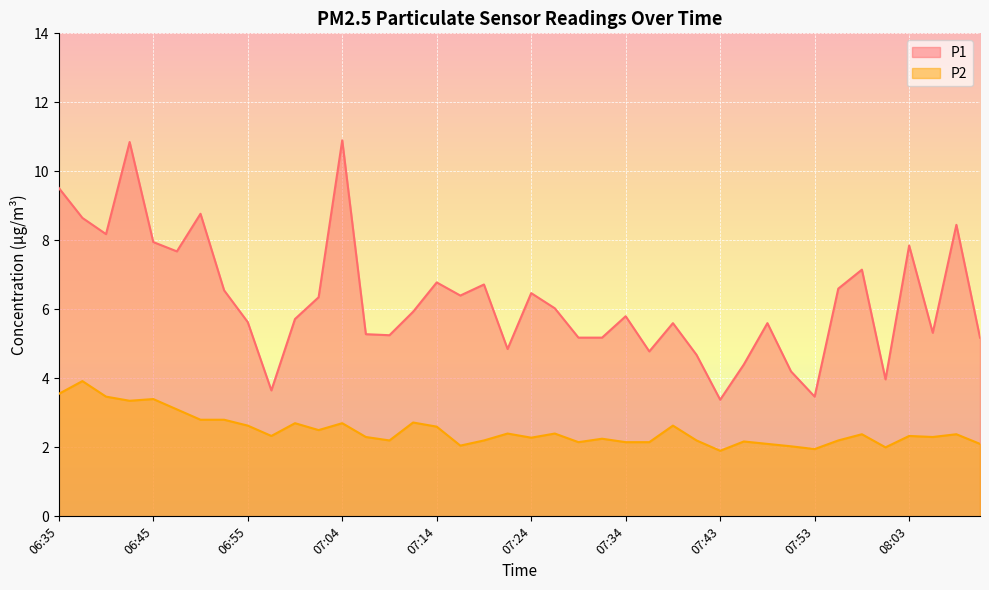

What is the difference between the highest and lowest values at 07:53?

1.5